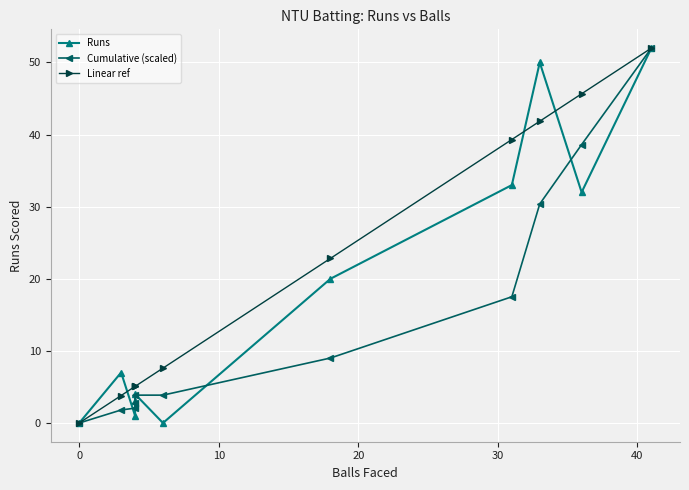

Is the value of Cumulative (scaled) at 20 greater than the value of Linear ref at 9?

No